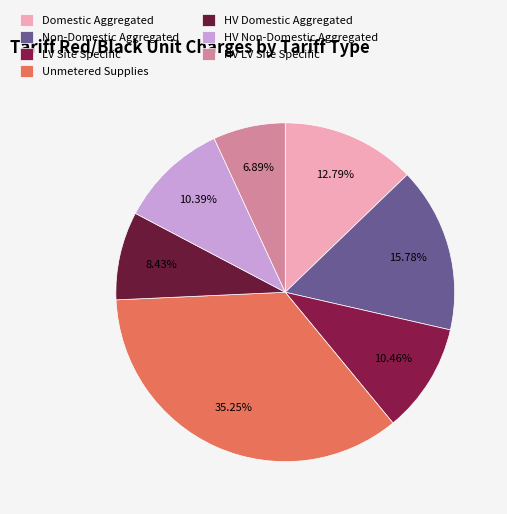

Does any single category account for the majority?

No